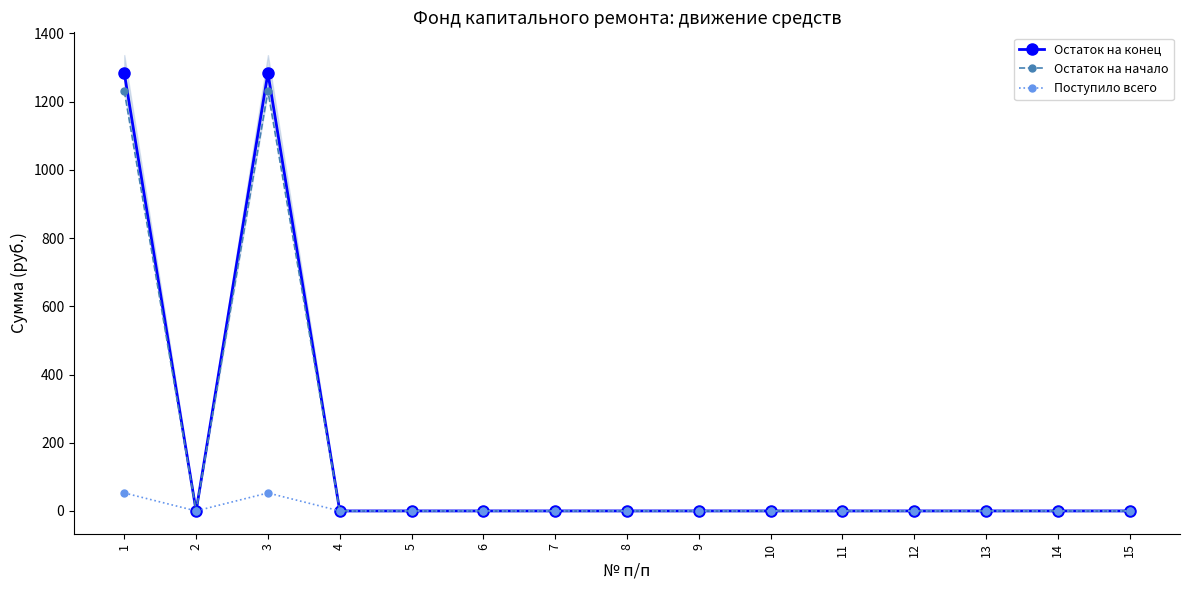

At which category does Остаток на конец reach its first local peak?

3